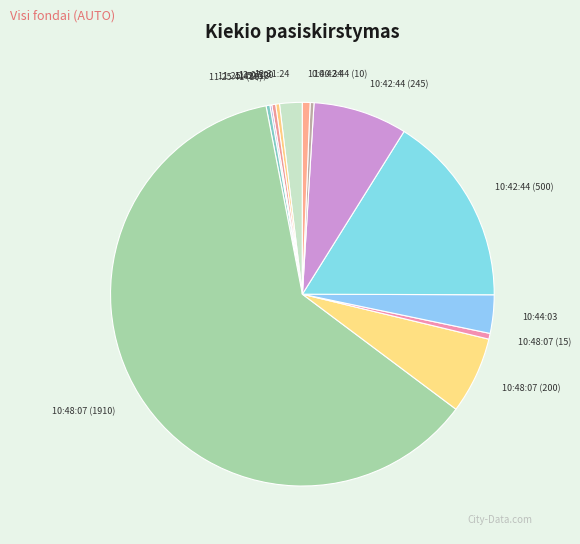

Does 10:48:07 (1910) account for over 50% of the chart?

Yes